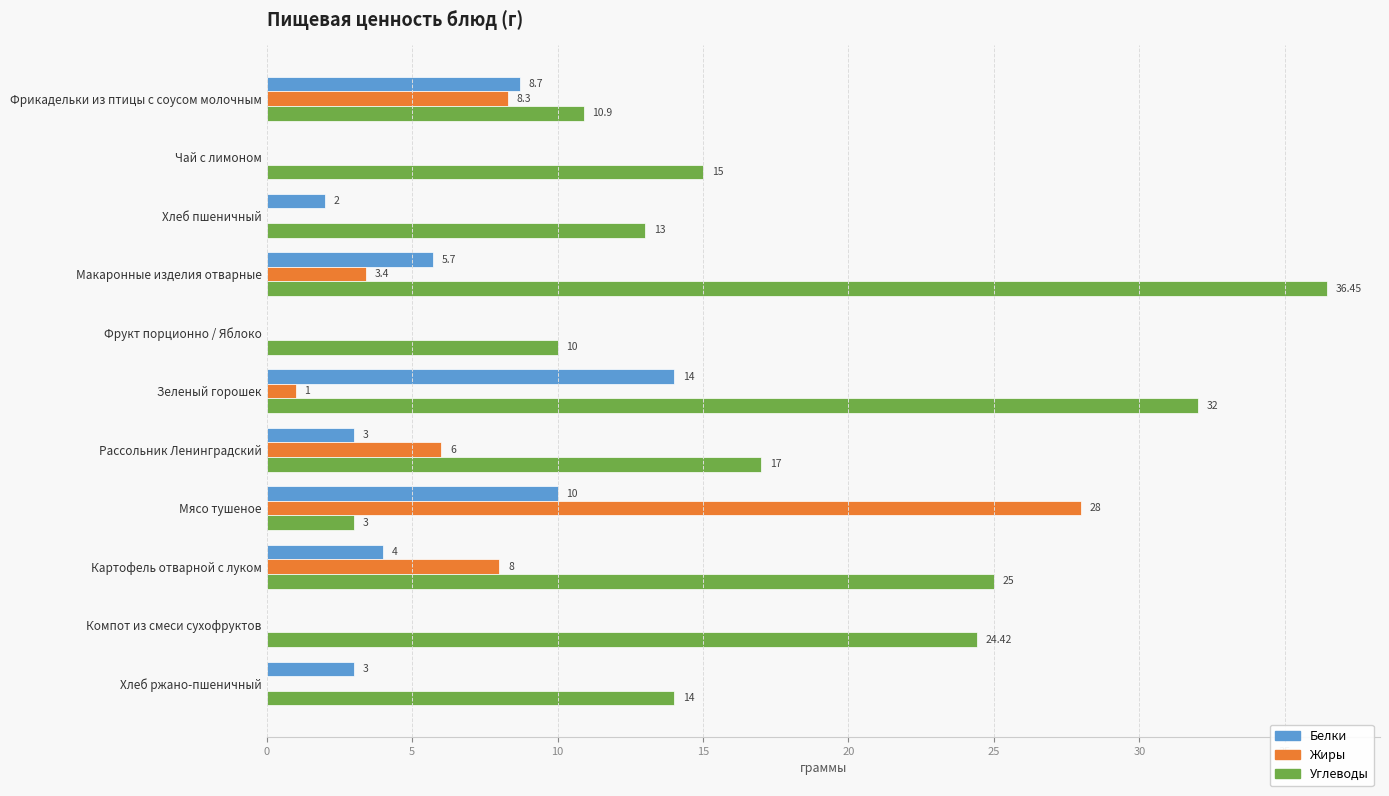

Between Мясо тушеное and Хлеб ржано-пшеничный, which series saw the biggest shift?

Жиры